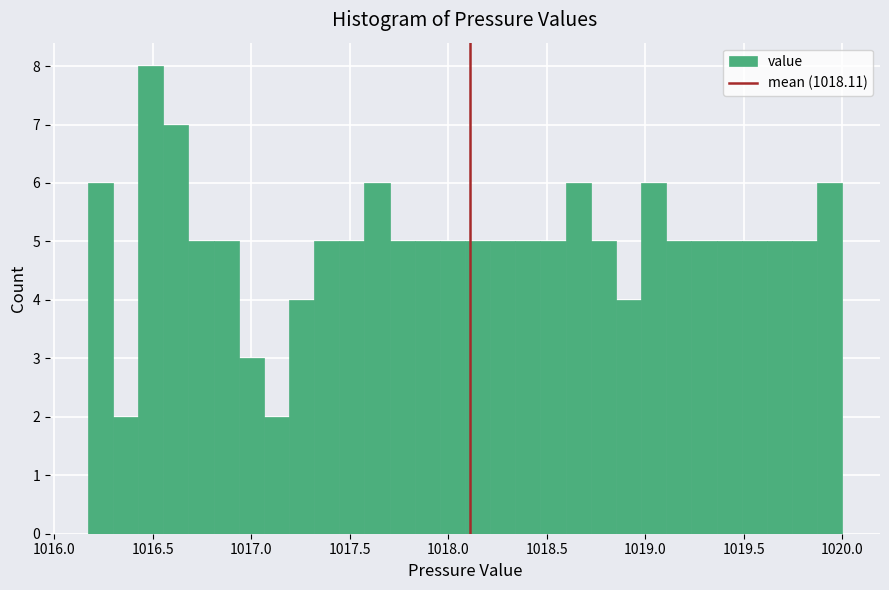

Read against the x-axis, roughly where is the centre of the tallest bar?

1016.50